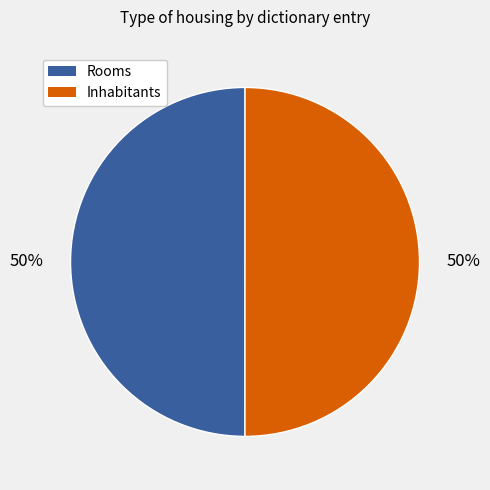

Is it true that Inhabitants is 50% of the pie?

True